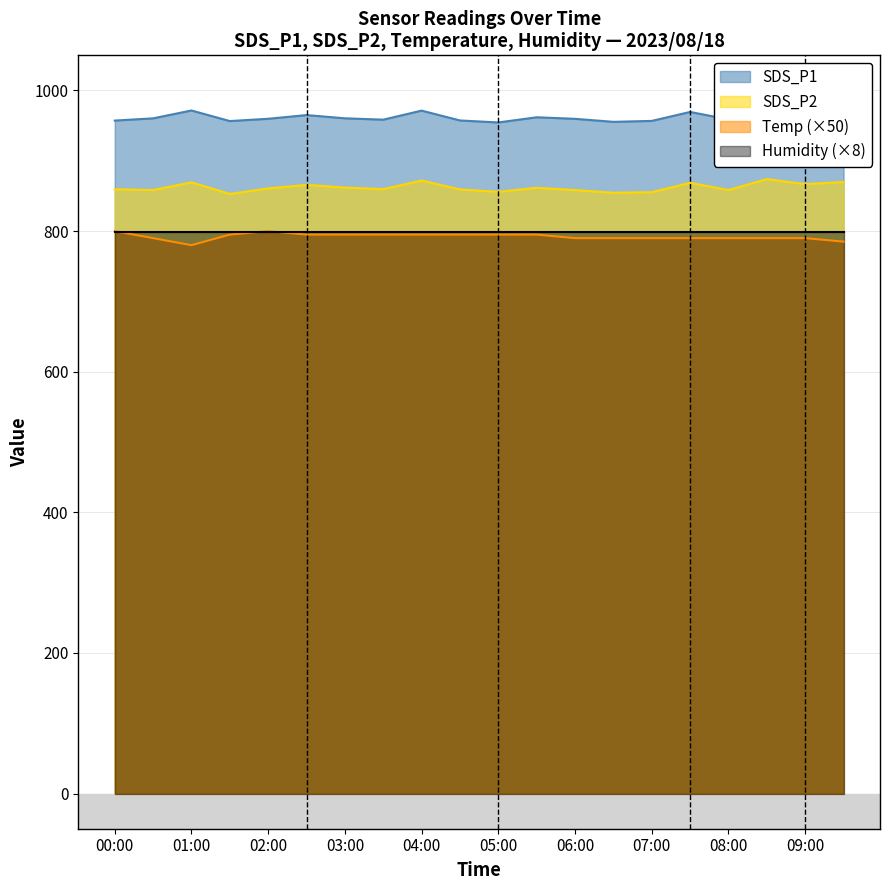

What are all the series names shown in the legend?

SDS_P1, SDS_P2, Temp, Humidity